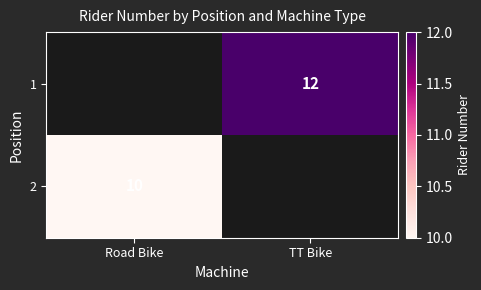

The 2 series shows 15 at Road Bike. True or false?

False